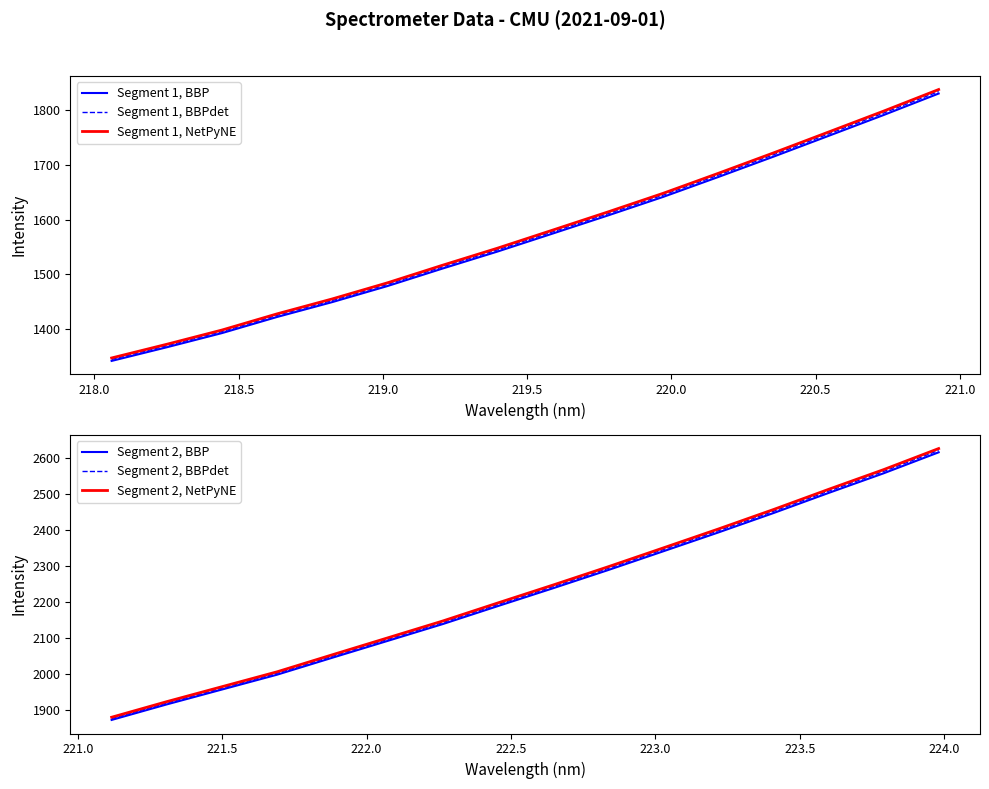

True or false: Segment 2, BBPdet and Segment 1, BBPdet intersect in this chart.

False